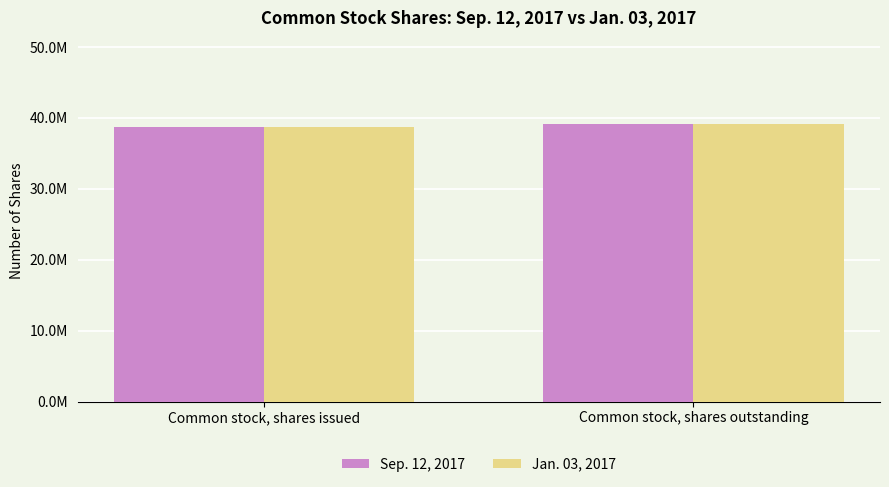

Does the chart contain stacked bars?

No